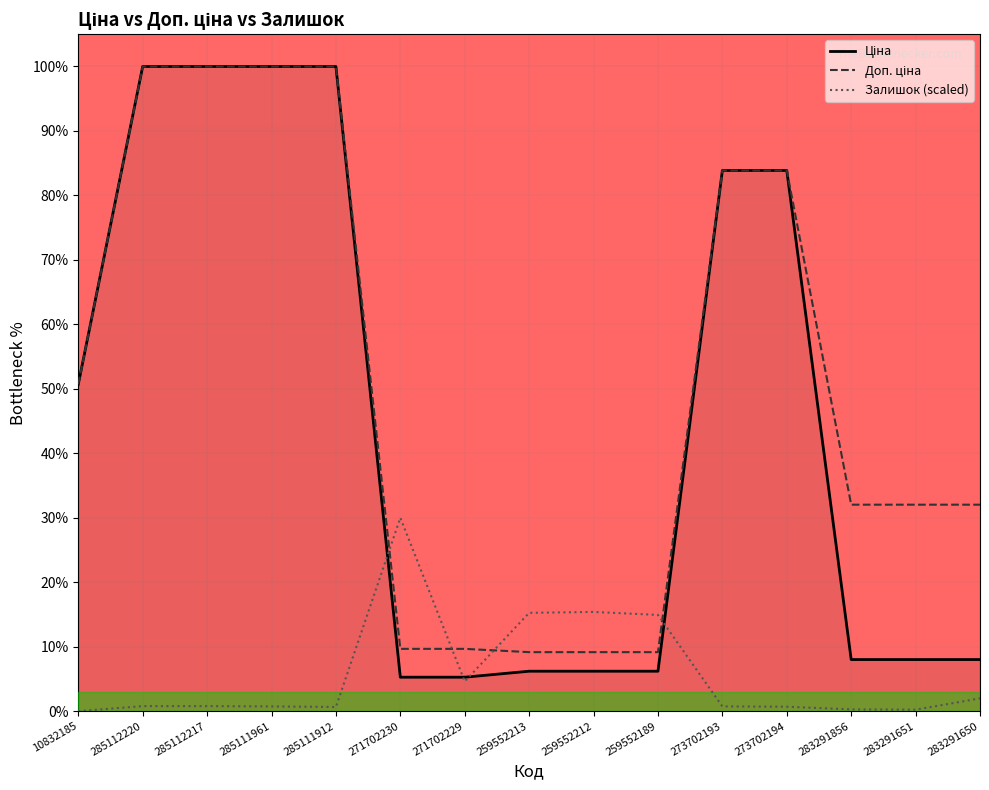

Where is Залишок (scaled) nearest to the value 15?

259552189